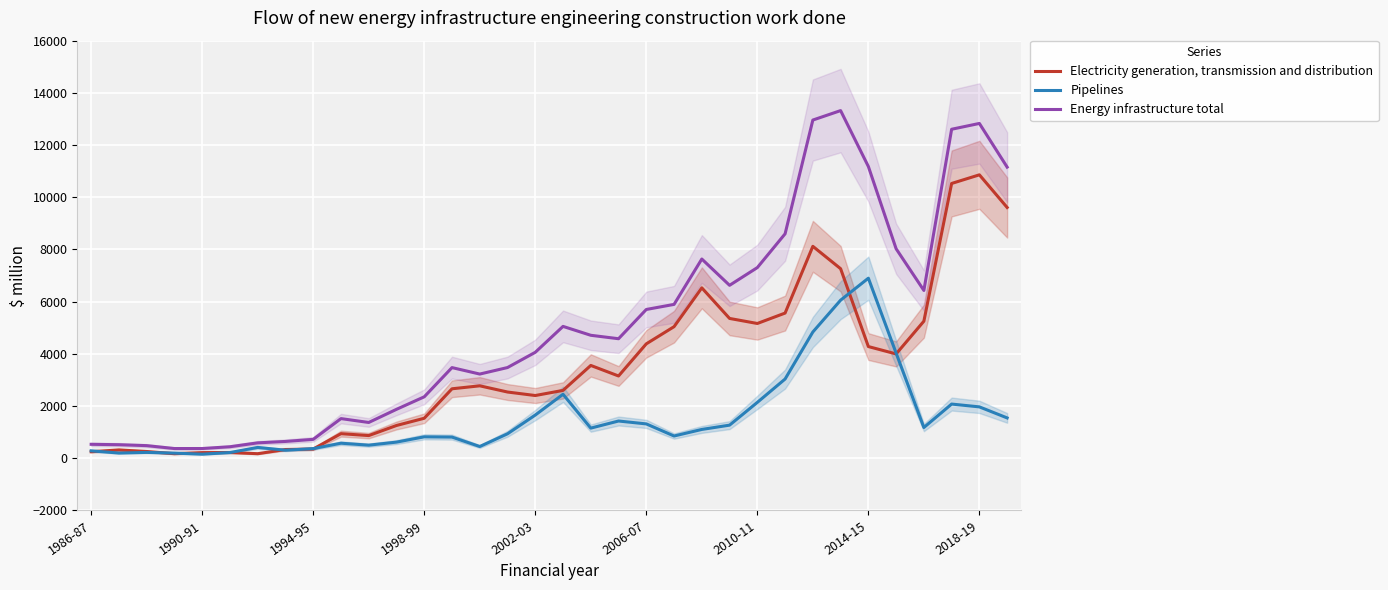

List the series in order of their overall mean, highest first.

Energy infrastructure total, Electricity generation, transmission and distribution, Pipelines